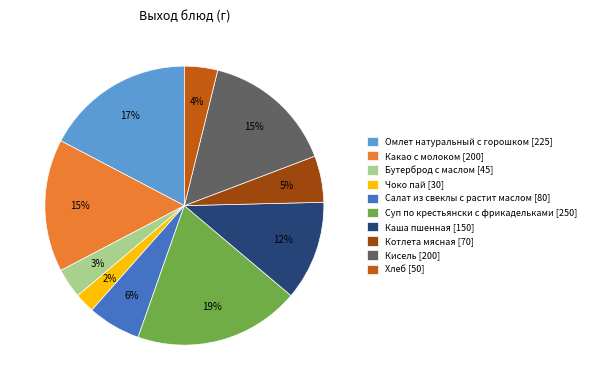

The Омлет натуральный с горошком [225] slice represents 27% of the pie. True or false?

False